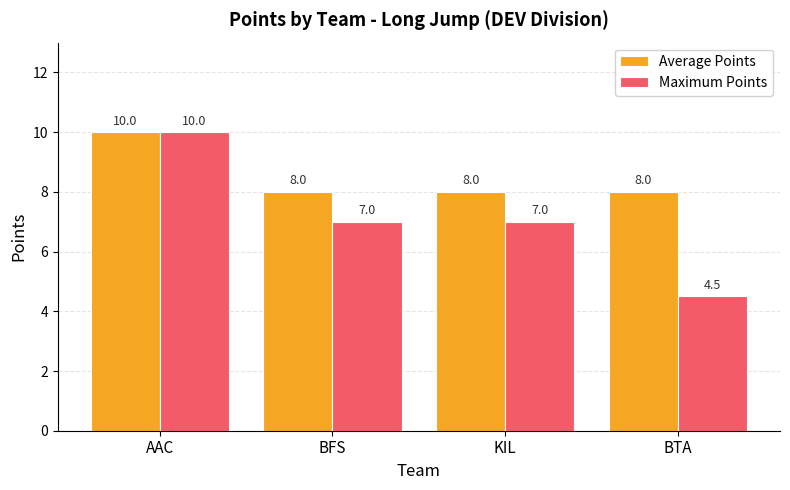

What value does the Maximum Points series have at KIL?

7.0